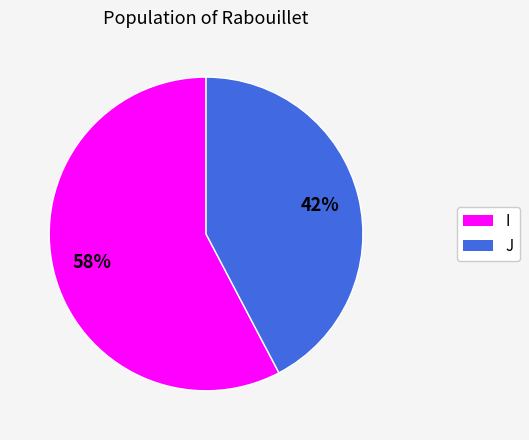

Which category has the biggest portion of the pie?

I